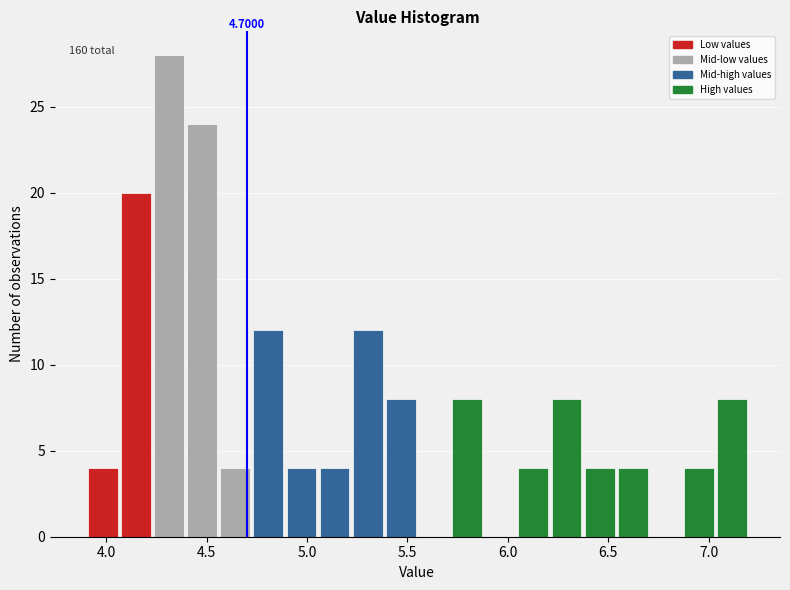

Around what value on the x-axis is the tallest bar? Give the approximate position of its centre, as read against the axis.

4.30